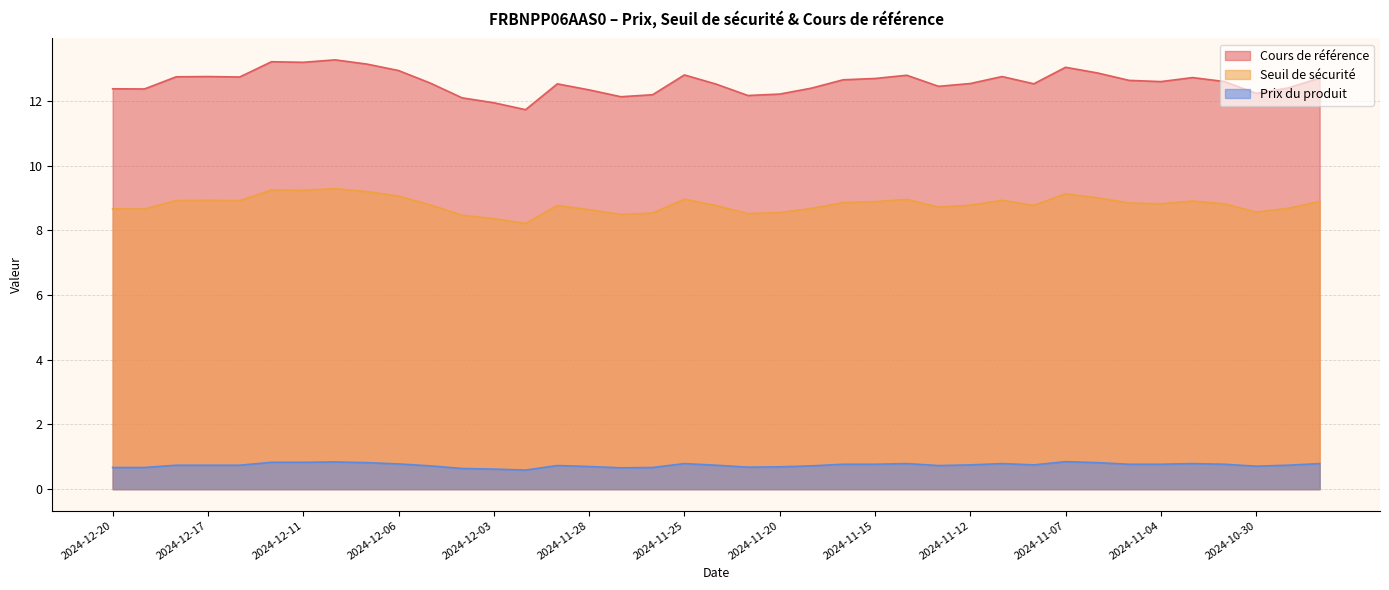

At which category is the sum across all series the highest?

2024-12-10